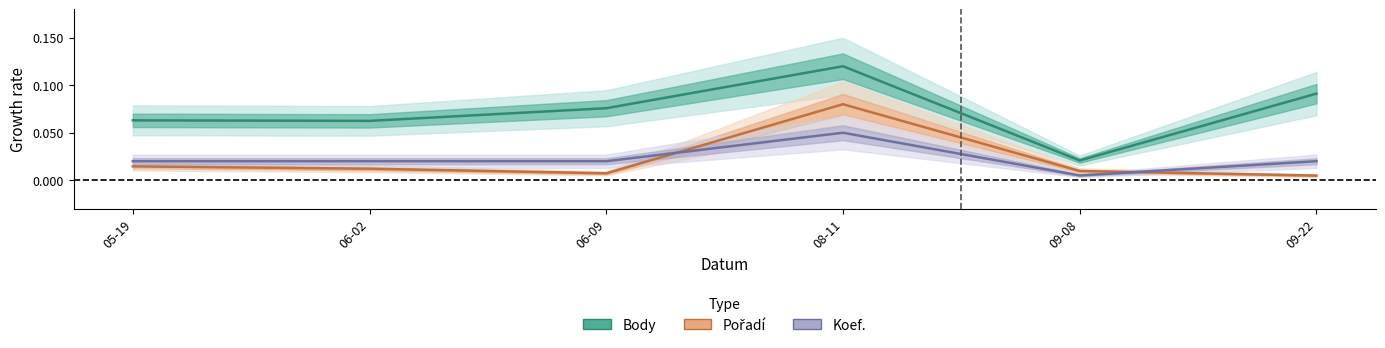

How many lines are shown in the chart?

3